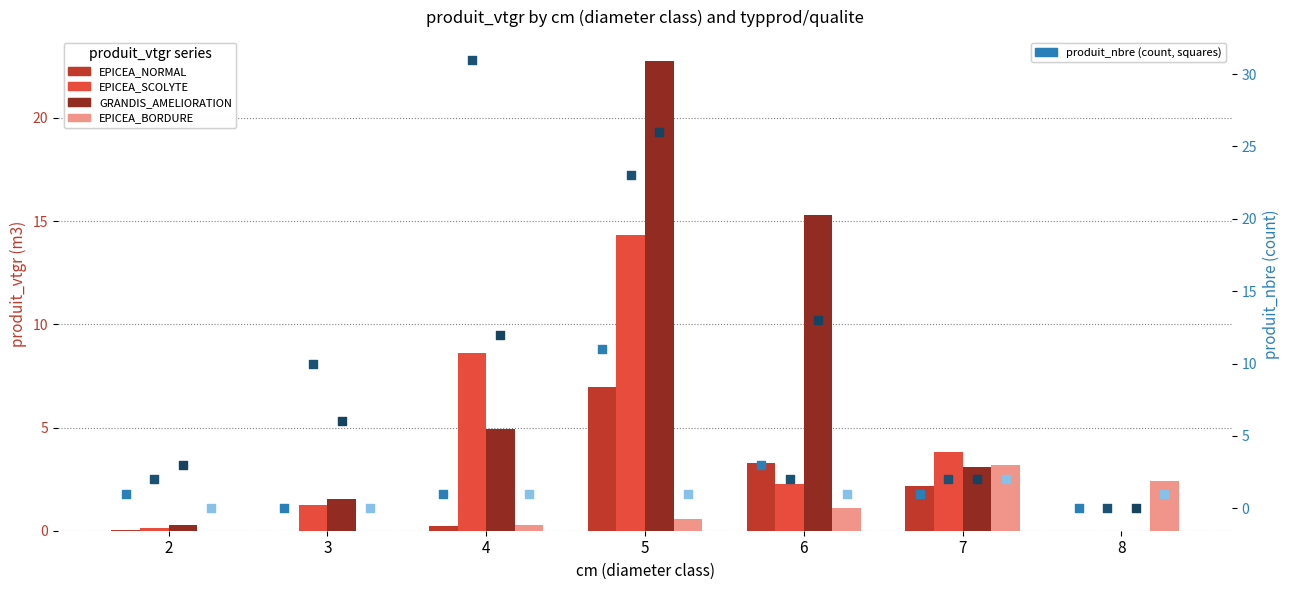

Which series has the largest total across all categories?

GRANDIS_AMELIORATION